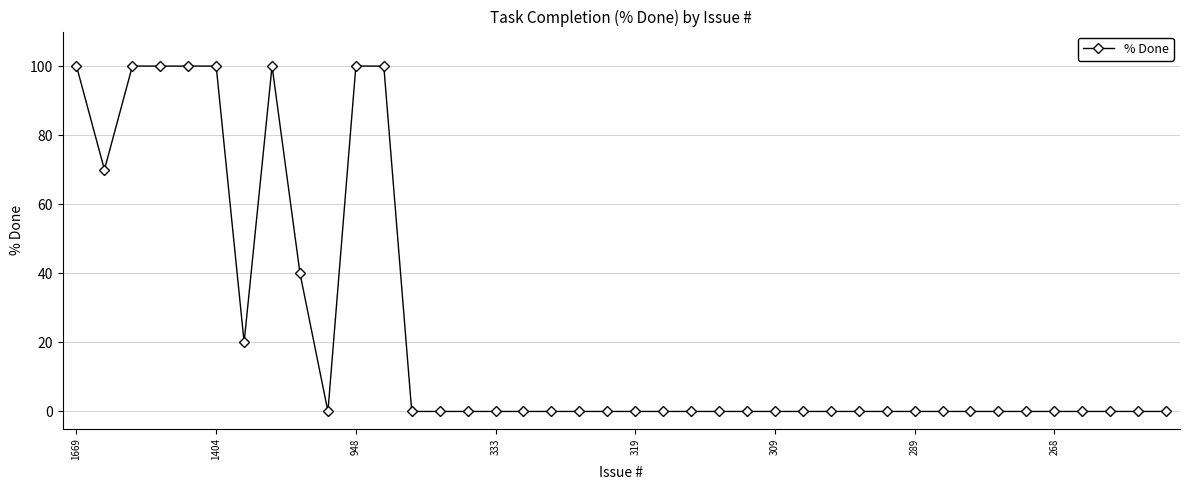

What is the value of the 2nd point from the left?

70